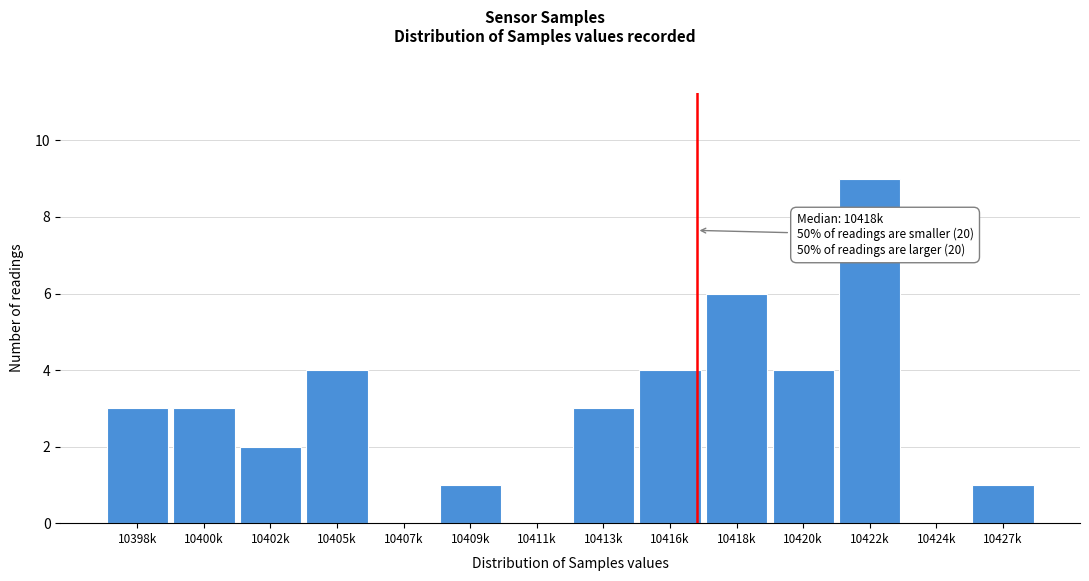

Read the value at 10398k.

3